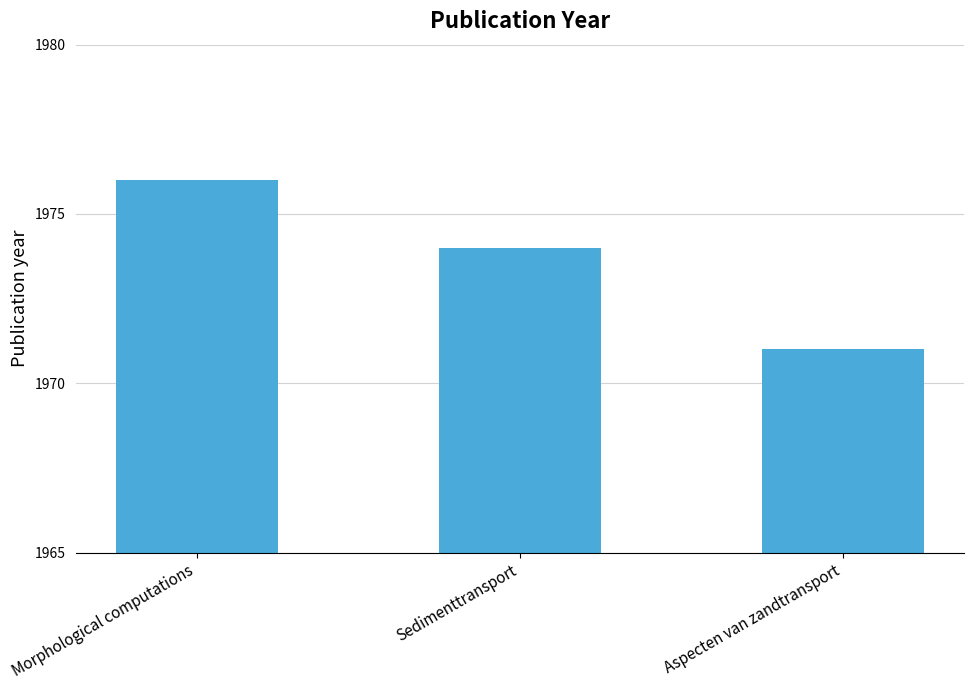

What is the difference between the maximum and minimum values?

5